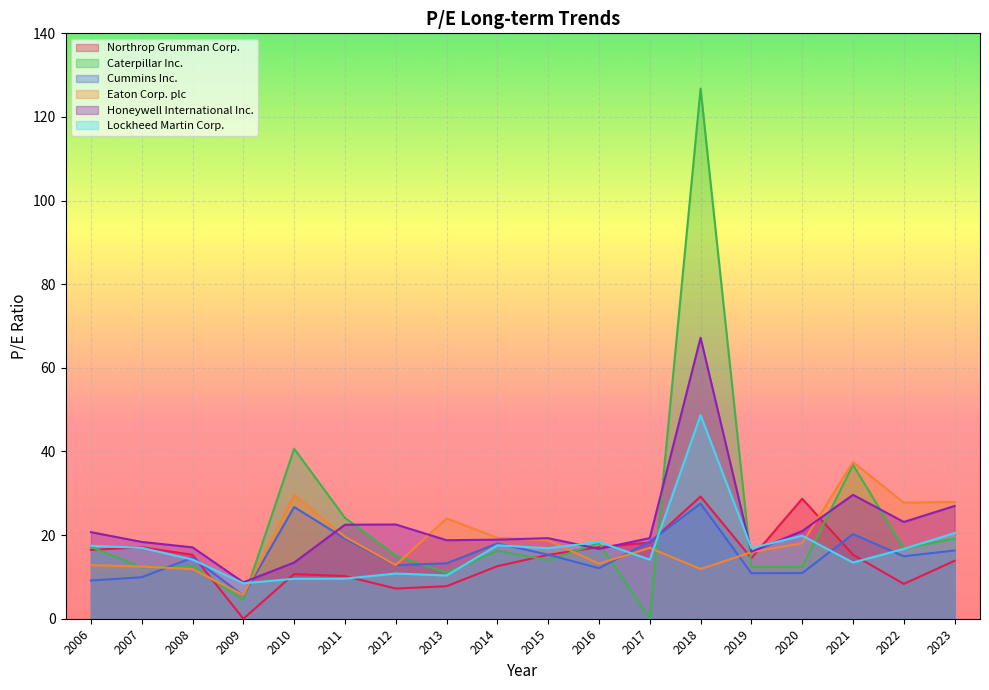

What is the total value across all series at 2019?

86.6